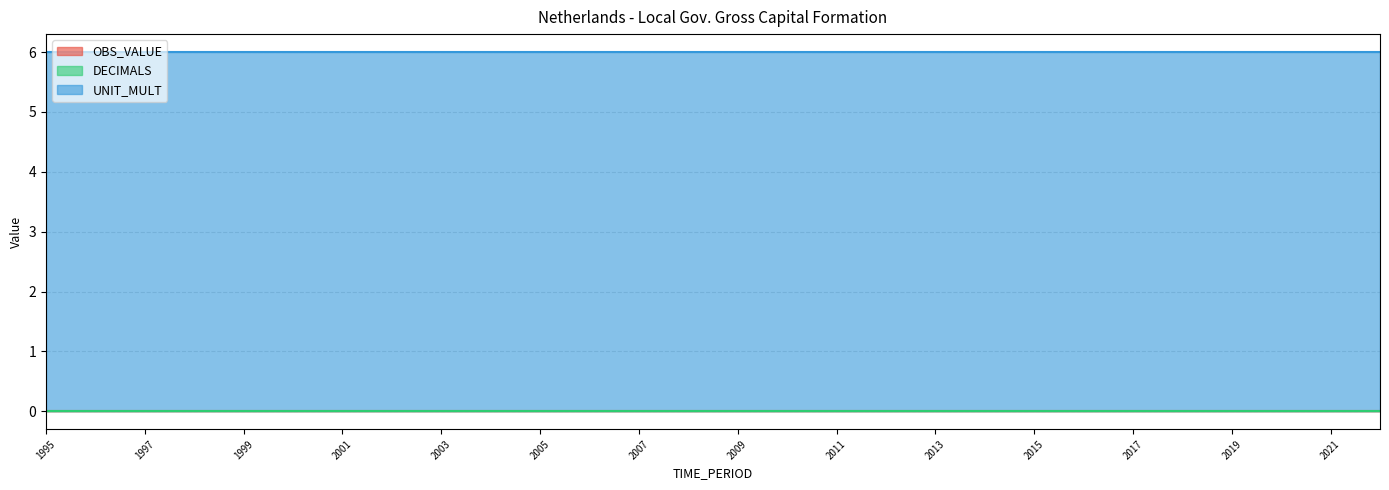

Which series changed the most between 2004 and 2013?

OBS_VALUE